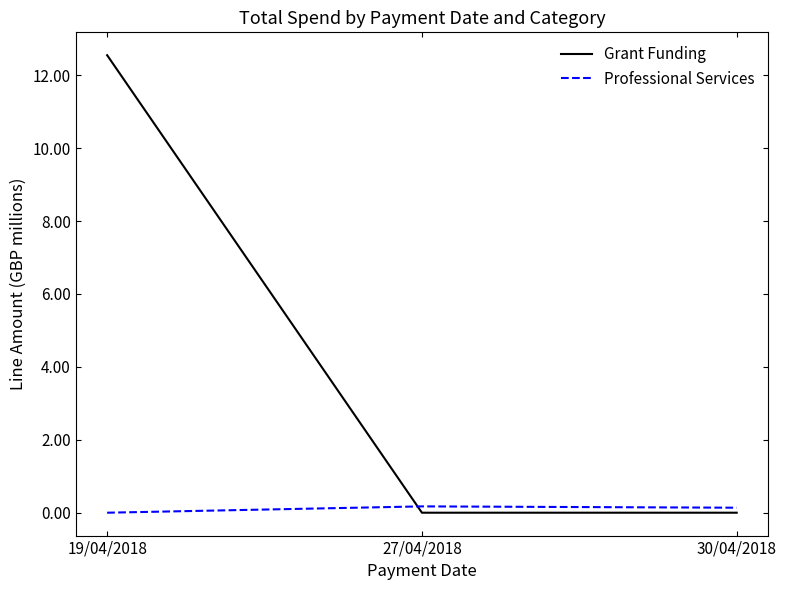

What are all the series names shown in the legend?

Grant Funding, Professional Services